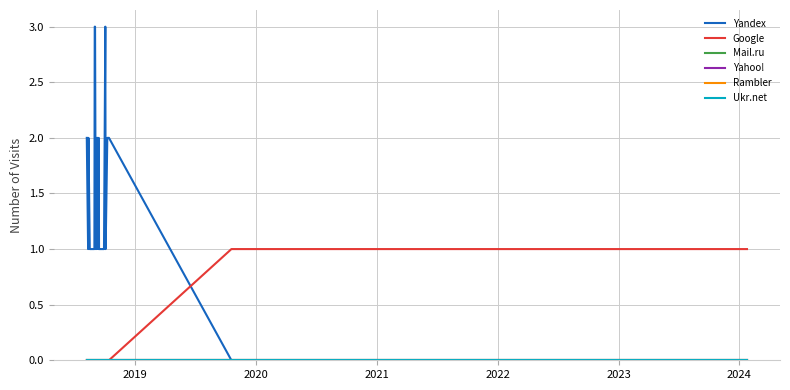

Does the chart display data point markers on the line(s)?

No